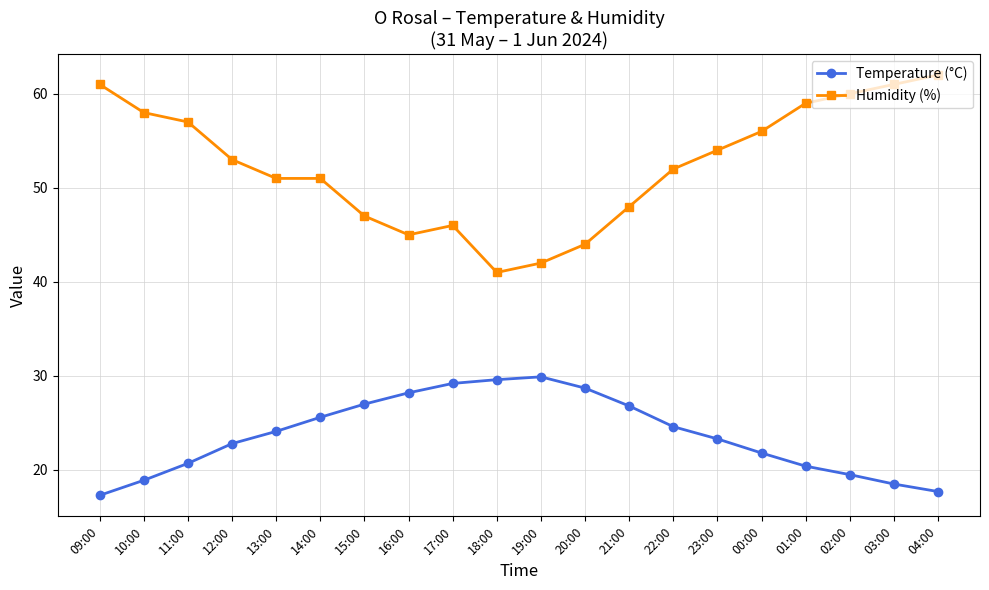

True or false: Humidity (%) has more than 0 points higher than both neighbors.

True